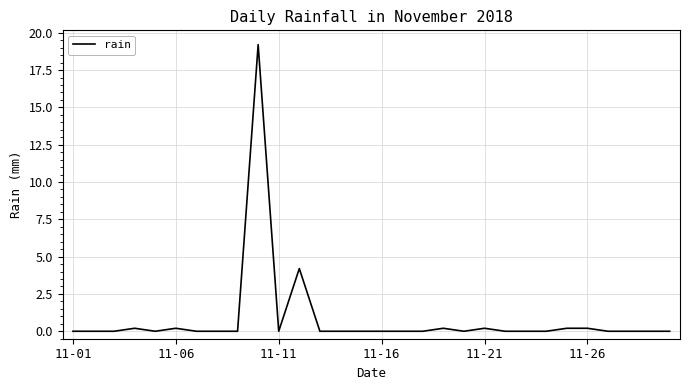

Does the chart have visible grid lines?

Yes